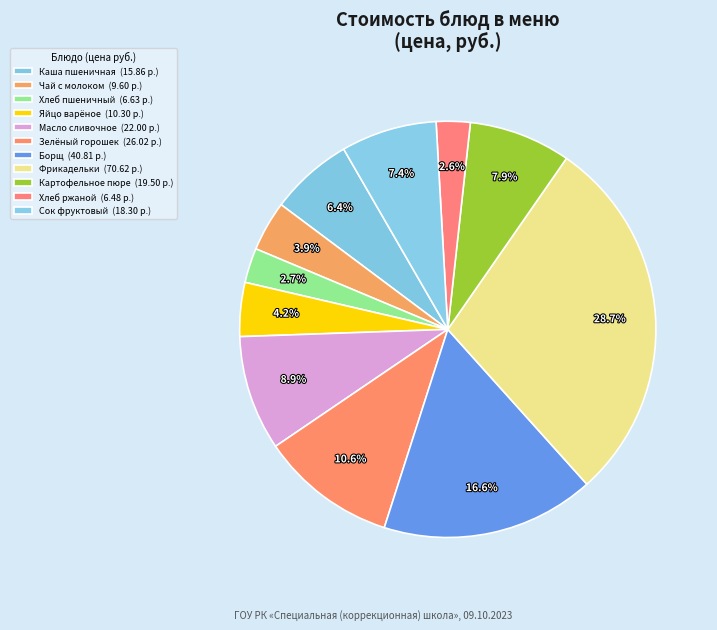

To the nearest percent, what is the difference between the largest and smallest slice percentages?

26%